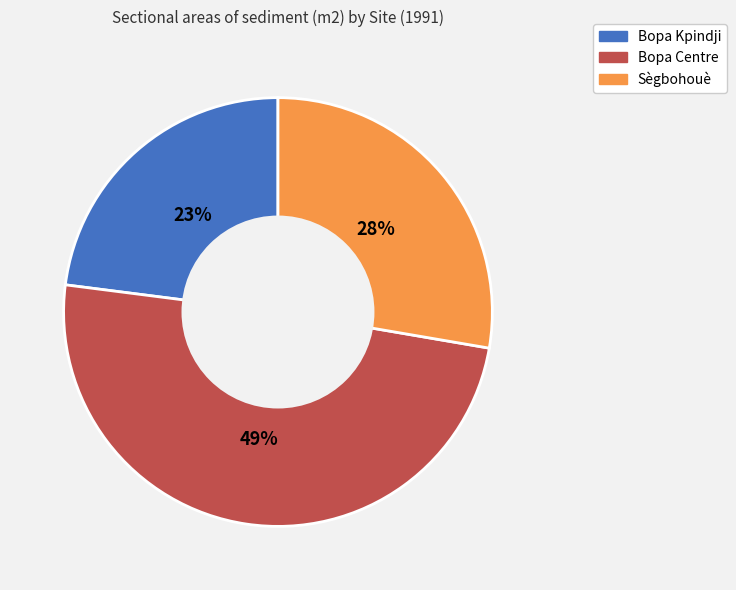

Which slice is the smallest?

Bopa Kpindji